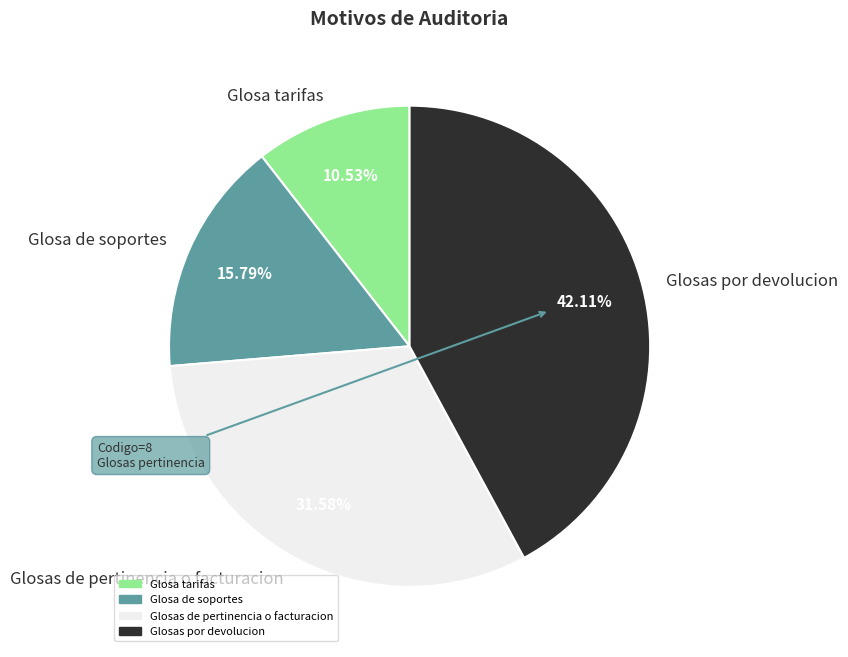

True or false: Glosa de soportes accounts for 16% of the total.

True